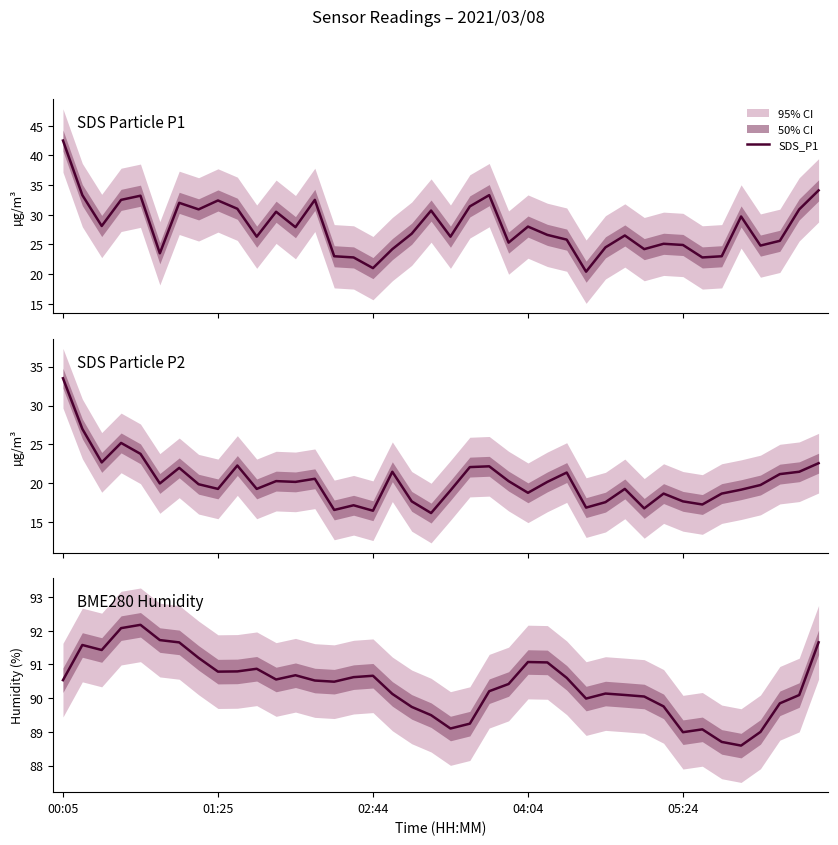

Is the value of SDS_P2 at 28 greater than the value of SDS_P1 at 23?

No